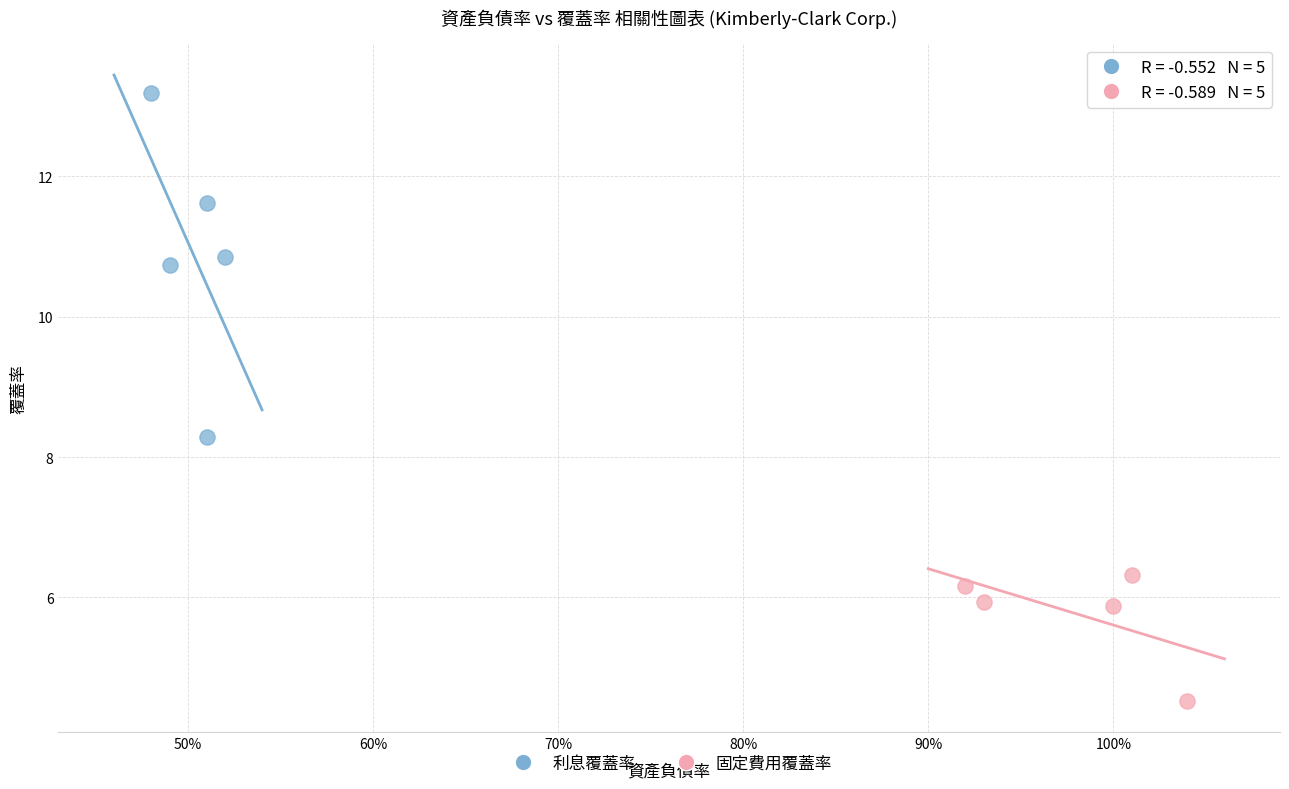

What are all the series names shown in the legend?

利息覆蓋率, 固定費用覆蓋率